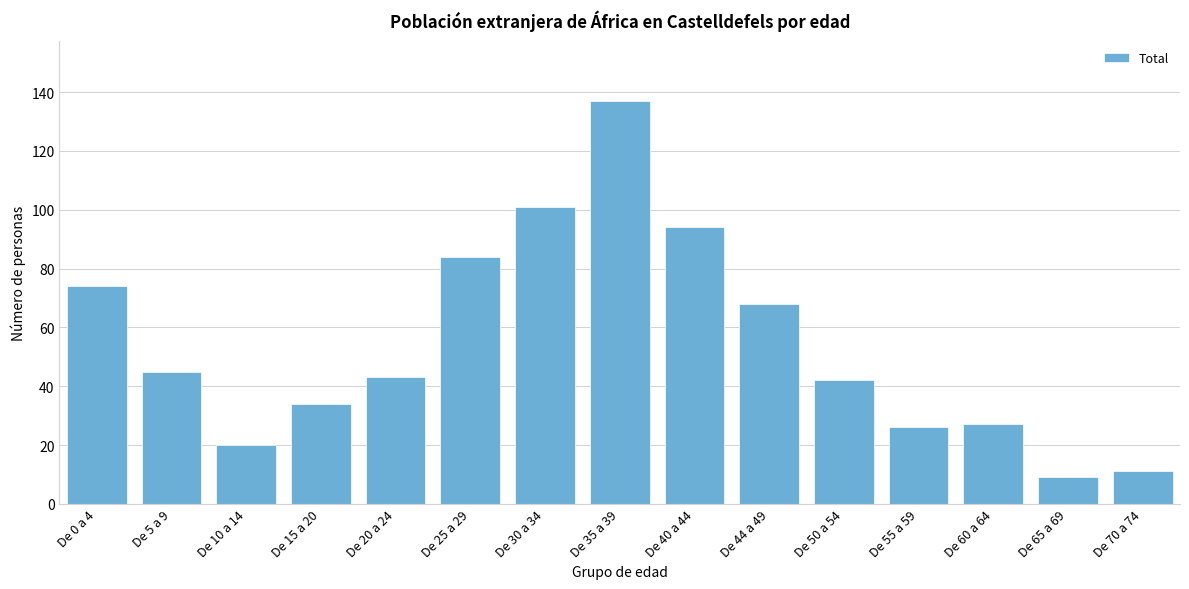

Reading left to right, list all the values displayed in this chart.

74	45	20	34	43	84	101	137	94	68	42	26	27	9	11